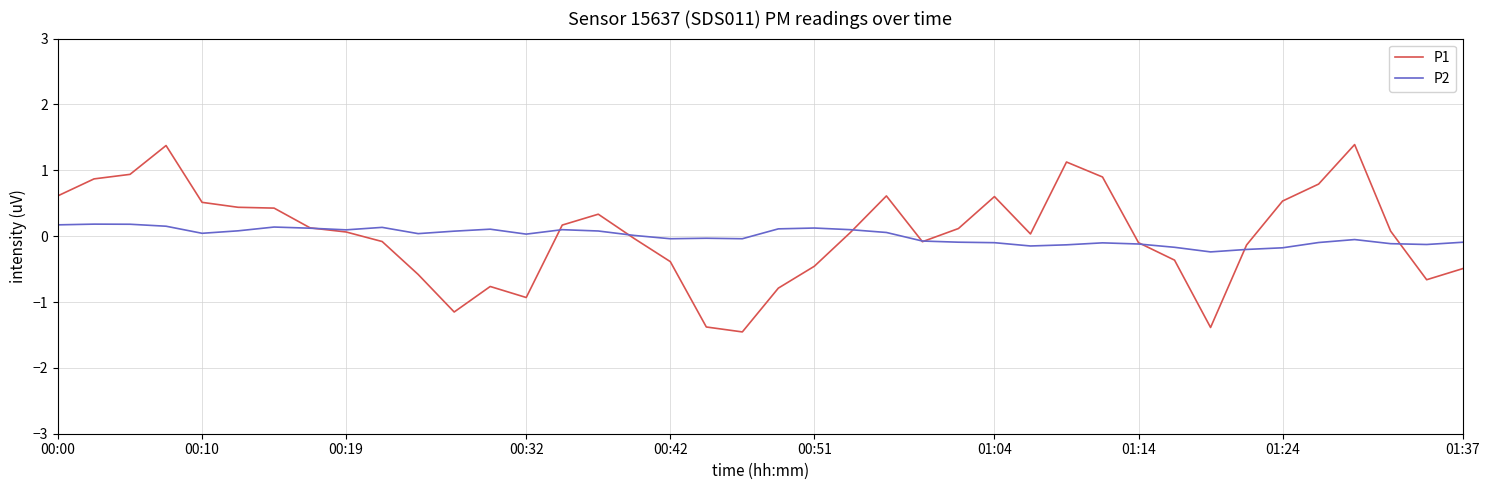

What is the smallest value displayed?

-1.5